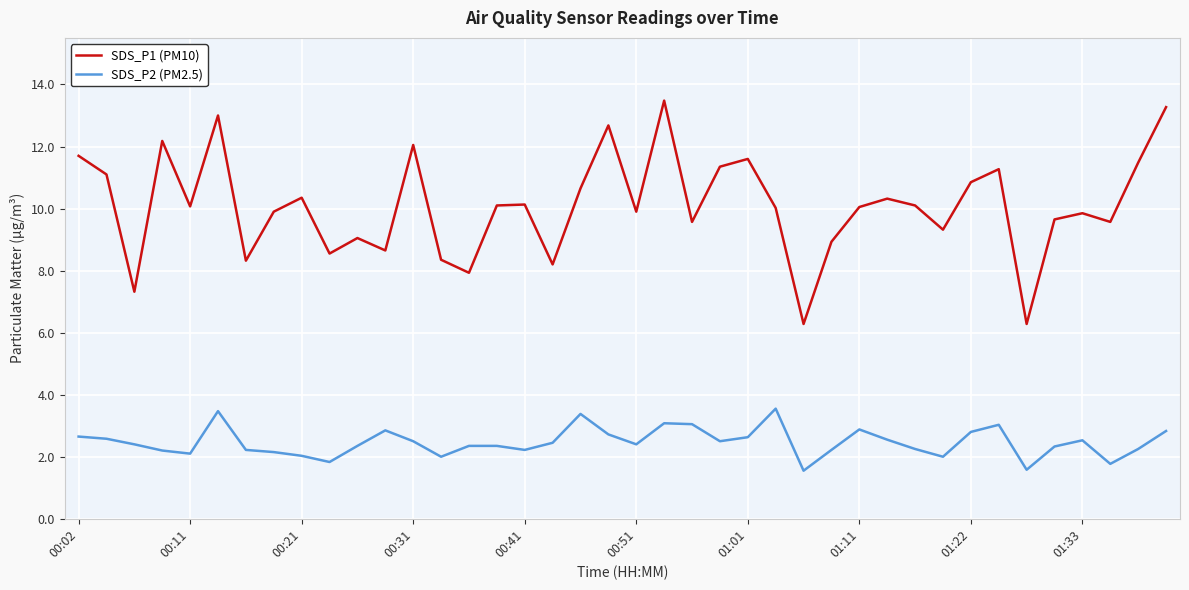

Which series has the largest total across all categories?

SDS_P1 (PM10)